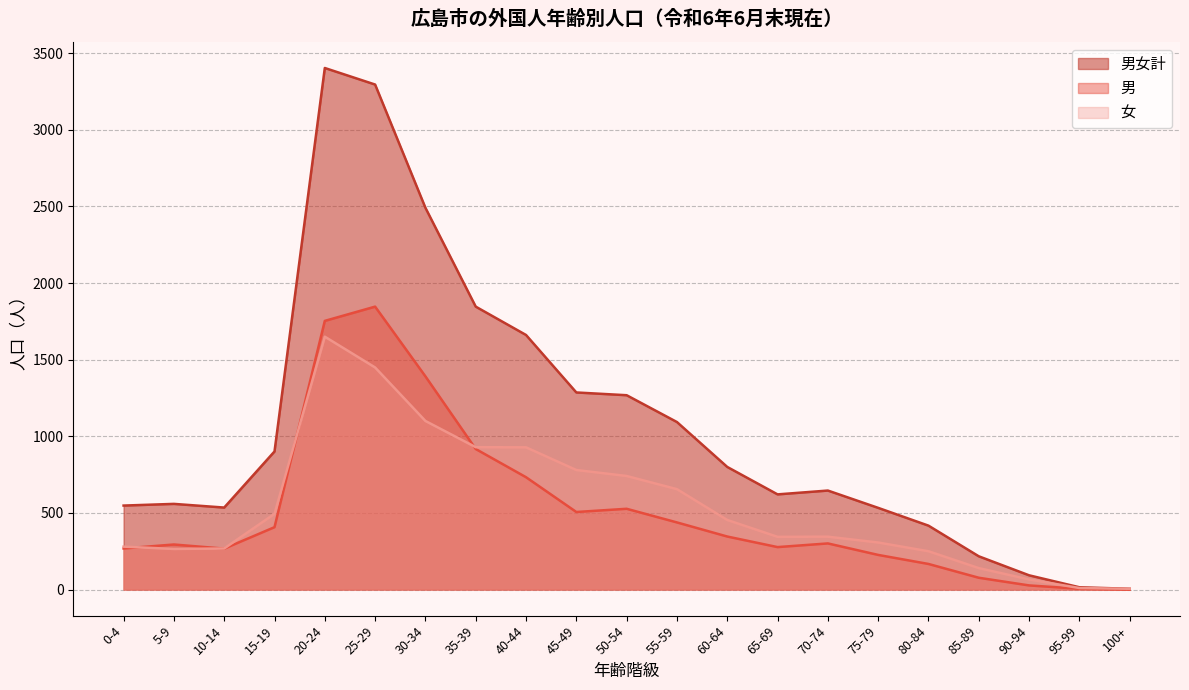

Does the chart have visible grid lines?

Yes